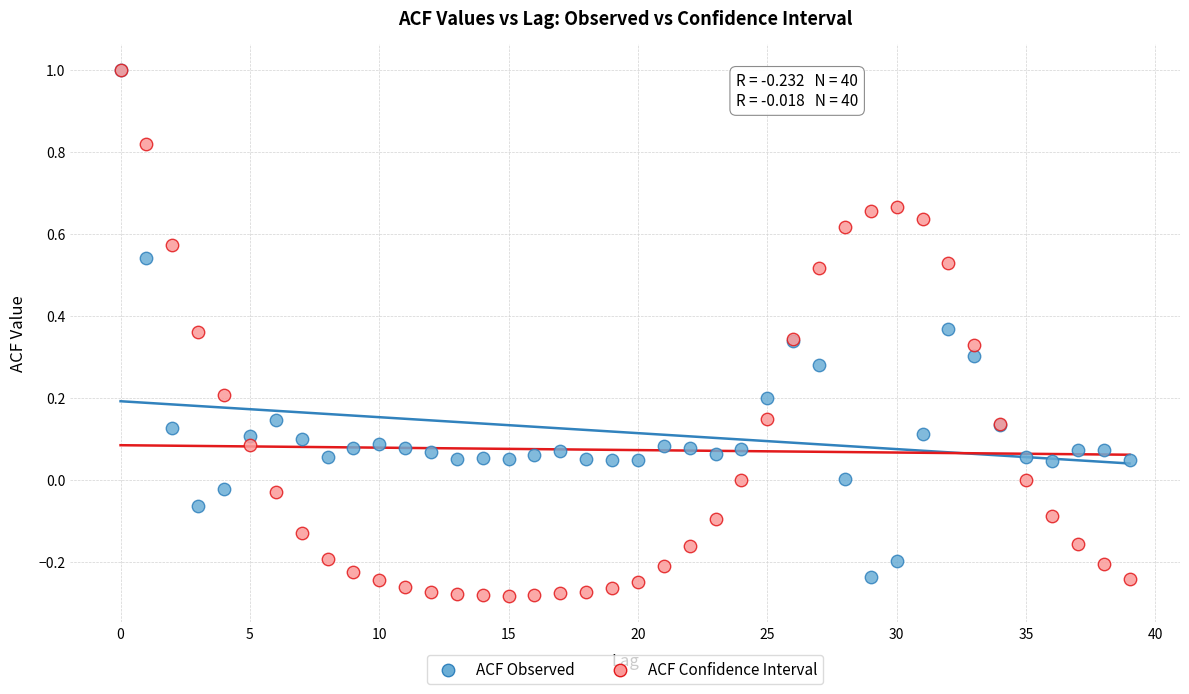

What are all the series names shown in the legend?

ACF Observed, ACF Confidence Interval